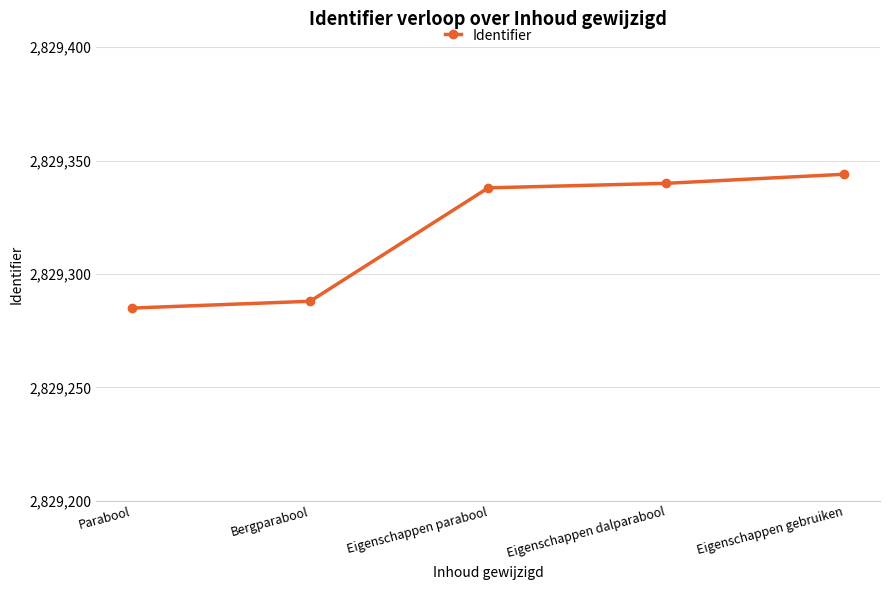

Which category has the highest value across all series?

Eigenschappen gebruiken